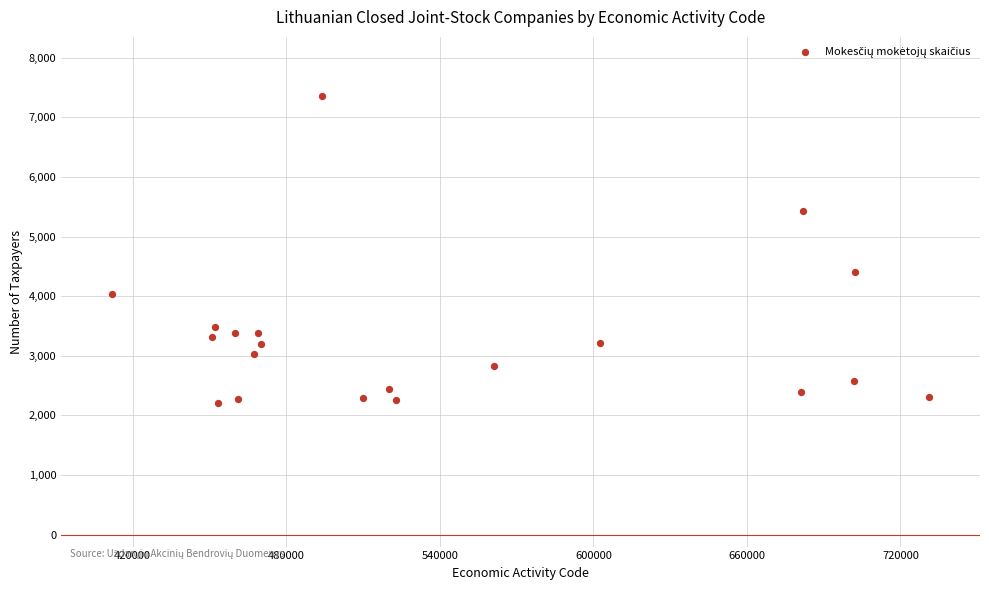

What is the range of X values (max minus min)?

319100